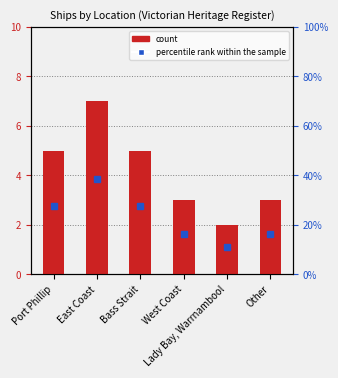

Approximately how many times larger is the value at Lady Bay, Warrnambool compared to East Coast?

0.3